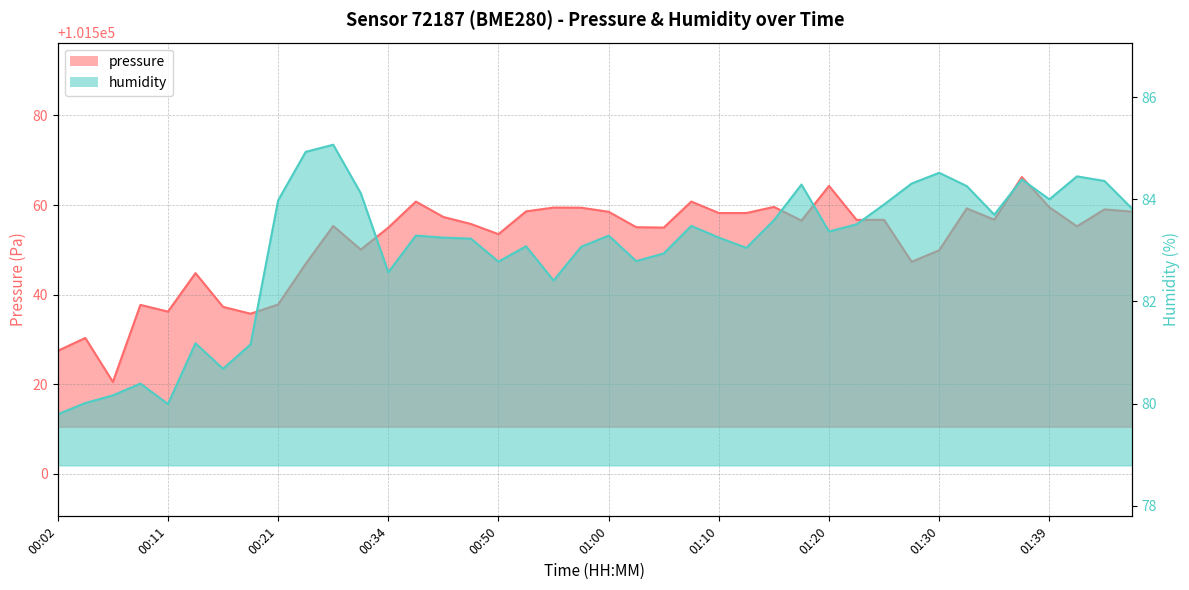

What is the label of the 13th point from the right?

01:17